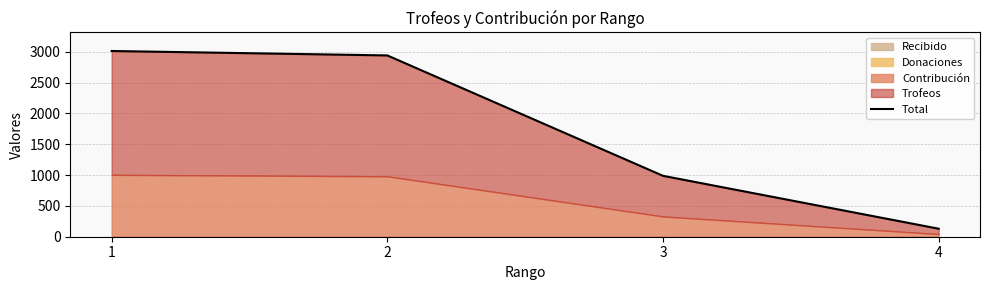

What is the ratio of the value at 3 to the value at 4?

7.6